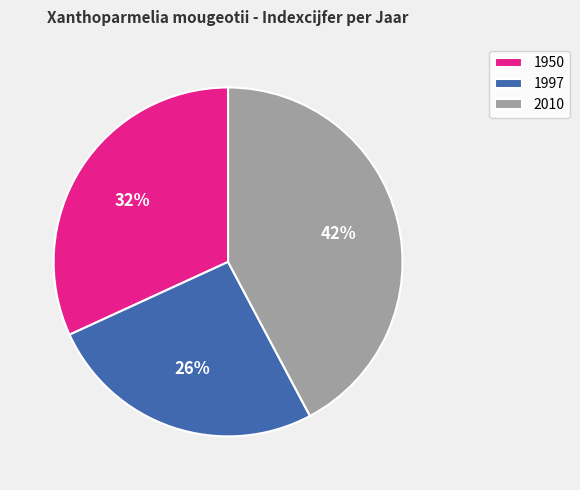

How many slices are in this pie chart?

3